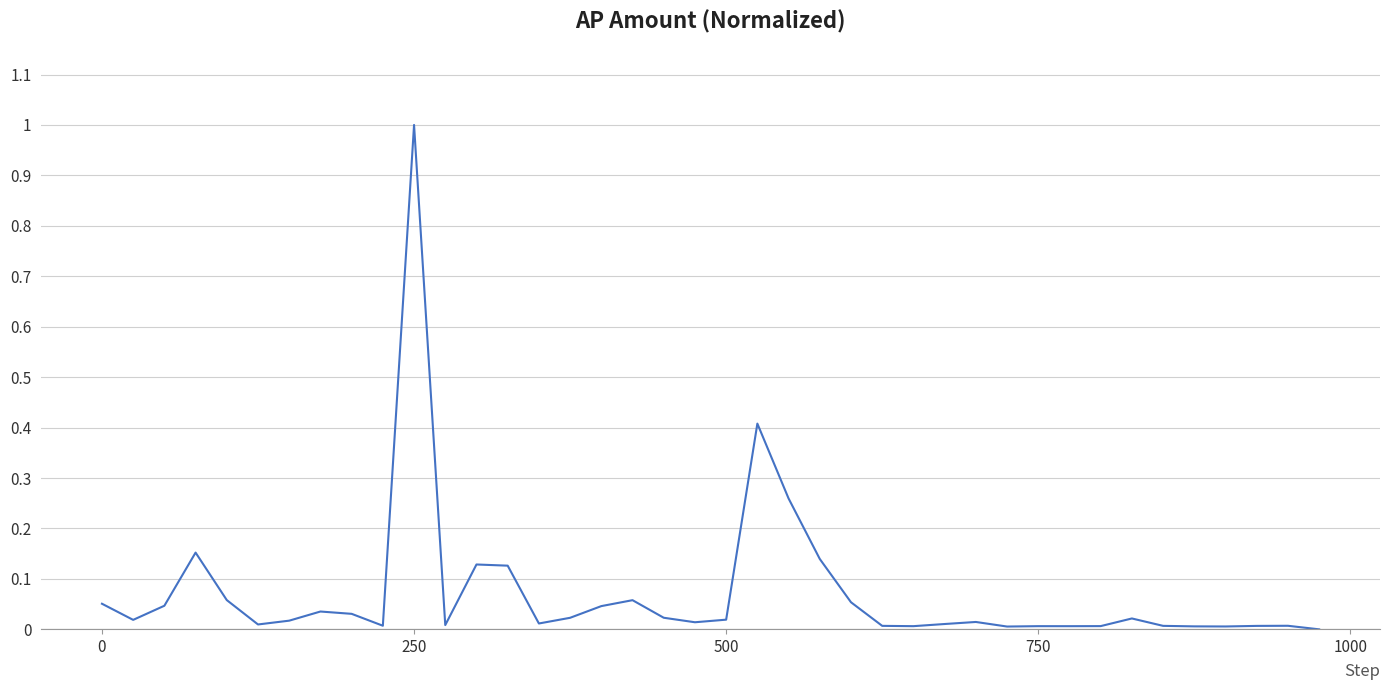

What is the greatest value displayed?

1.0